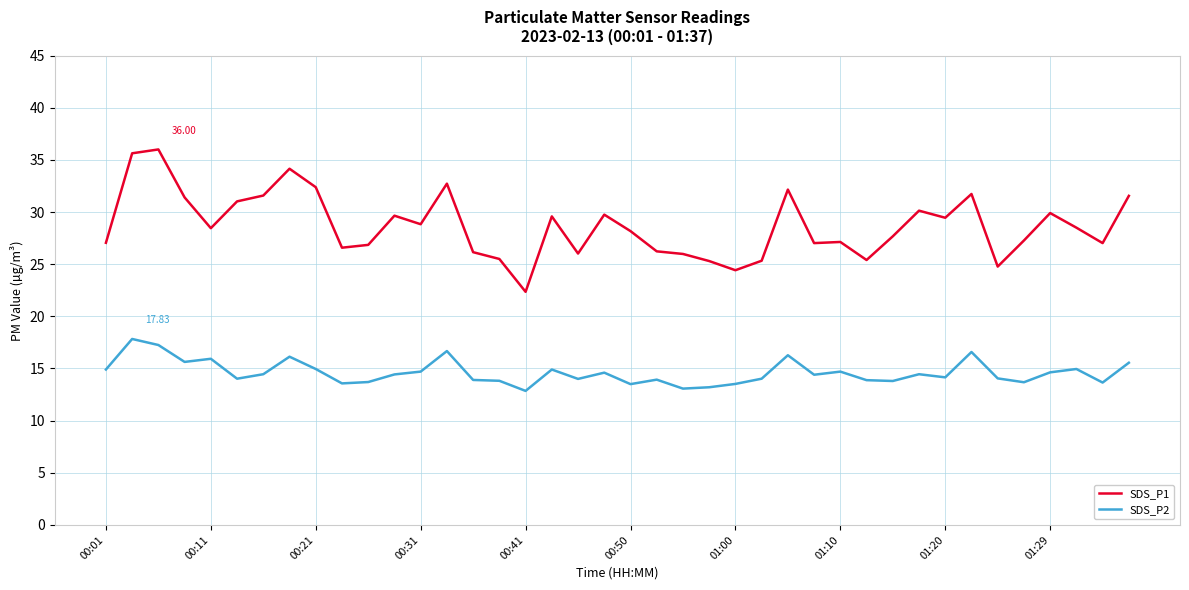

What is the difference between the maximum and minimum values in the SDS_P2 series?

5.0